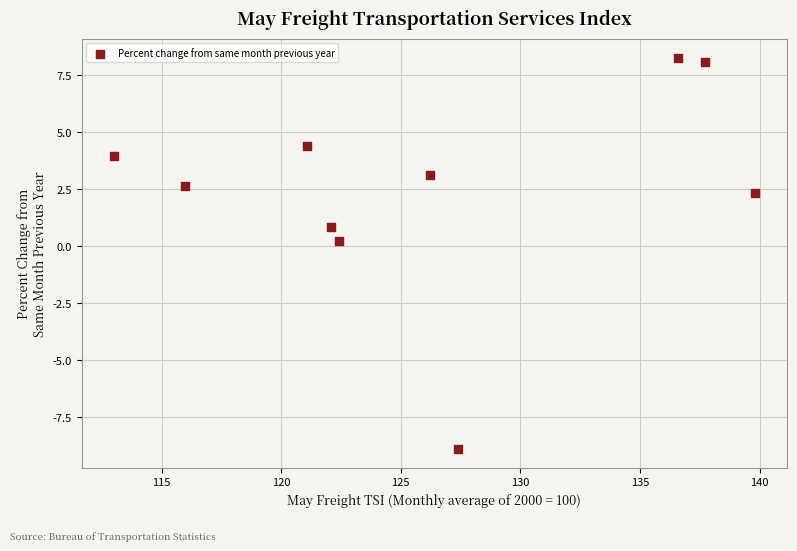

What is the range of Y values (max minus min)?

17.1